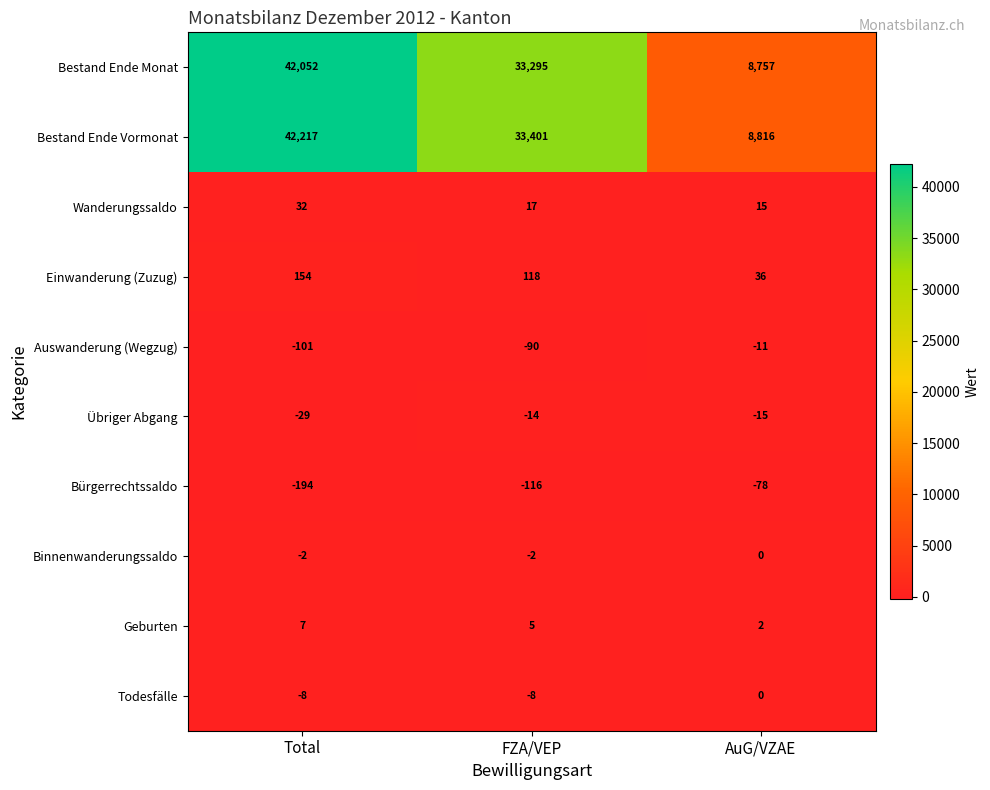

What is the total value across all series at AuG/VZAE?

17522